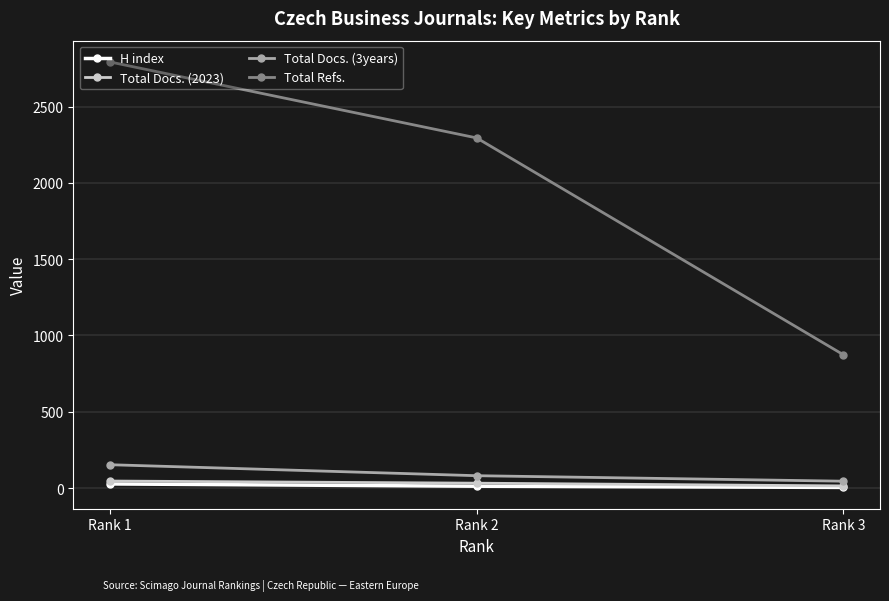

Which series has the largest total across all categories?

Total Refs.